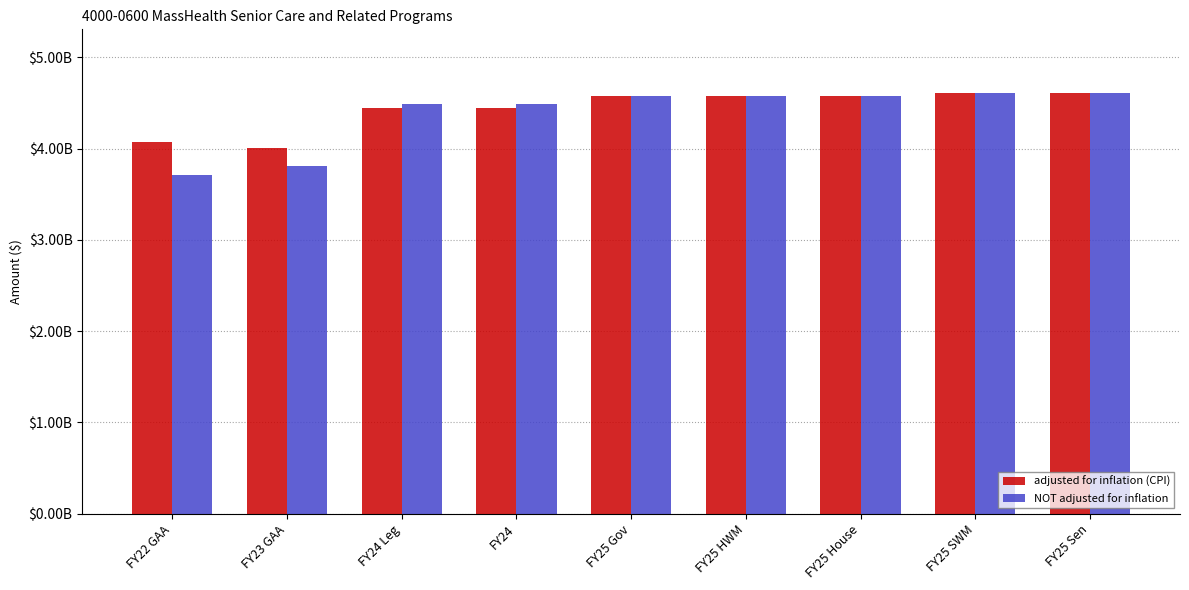

Reading left to right, what are all the values shown in this chart?

adjusted for inflation (CPI): FY22 GAA=4075097655	FY23 GAA=4011468655	FY24 Leg=4447596339	FY24=4447596339	FY25 Gov=4580139945	FY25 HWM=4580139945	FY25 House=4580289945	FY25 SWM=4615139945	FY25 Sen=4615139945
NOT adjusted for inflation: FY22 GAA=3714225672	FY23 GAA=3808875619	FY24 Leg=4486914509	FY24=4486914509	FY25 Gov=4580139945	FY25 HWM=4580139945	FY25 House=4580289945	FY25 SWM=4615139945	FY25 Sen=4615139945